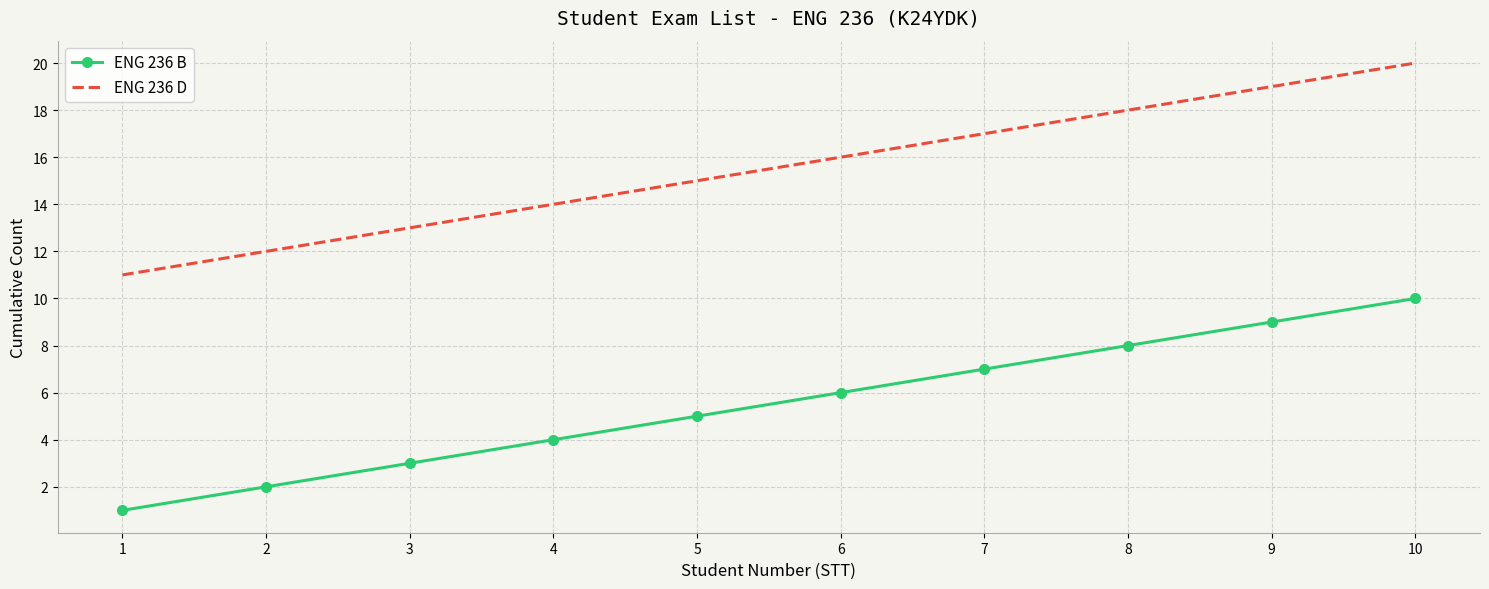

The ENG 236 D series shows 13 at 3. True or false?

True